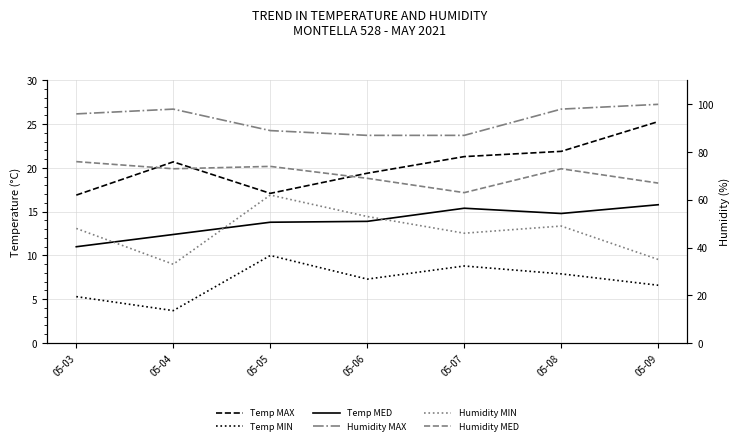

What is the value of the Humidity MAX point at the 5th from the left?

87.0